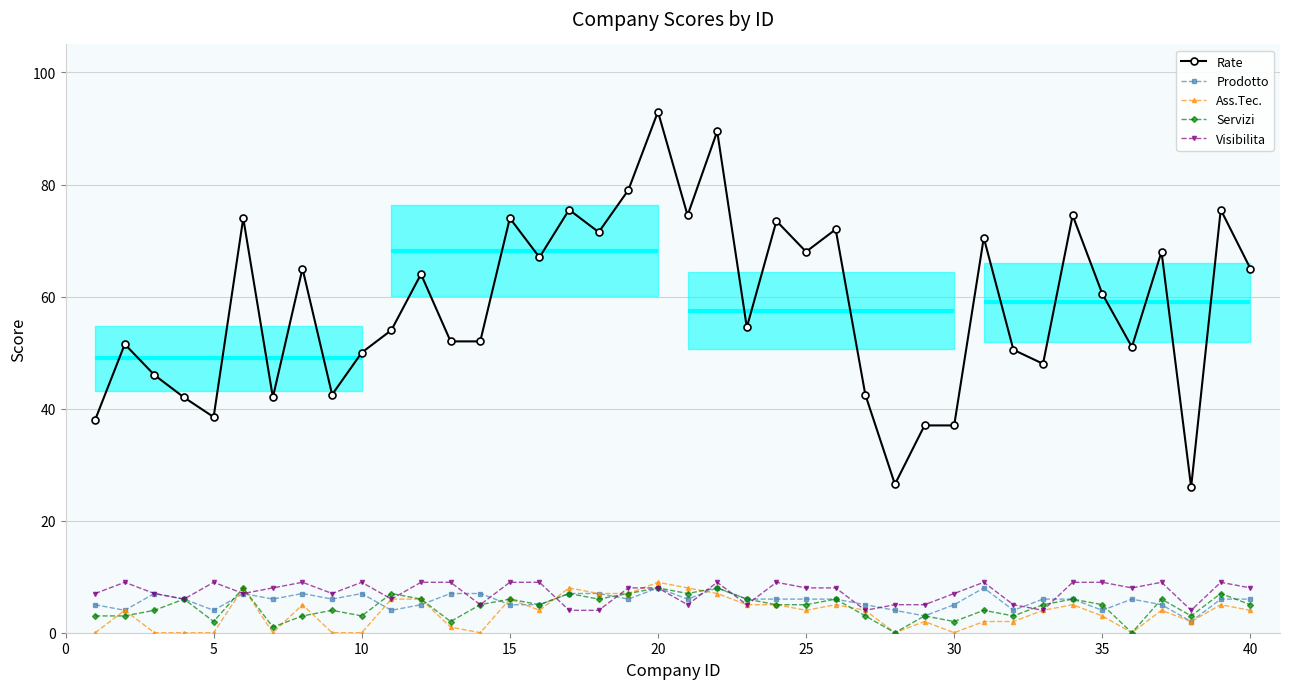

Which series has the widest spread of values?

Rate